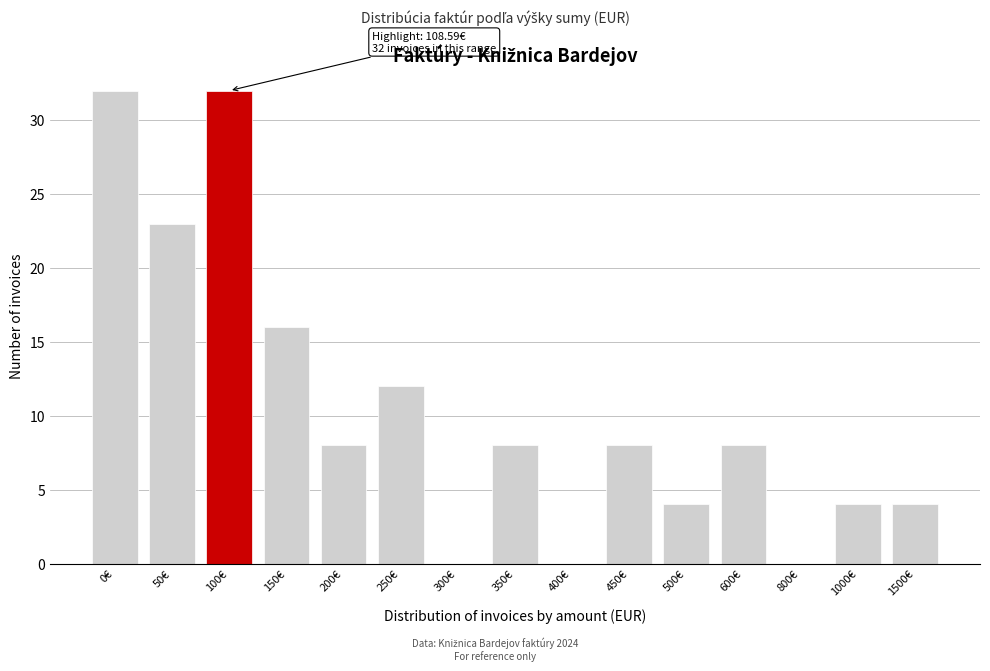

Reading left to right, extract all data points from this chart.

0€=32	50€=23	100€=32	150€=16	200€=8	250€=12	300€=0	350€=8	400€=0	450€=8	500€=4	600€=8	800€=0	1000€=4	1500€=4